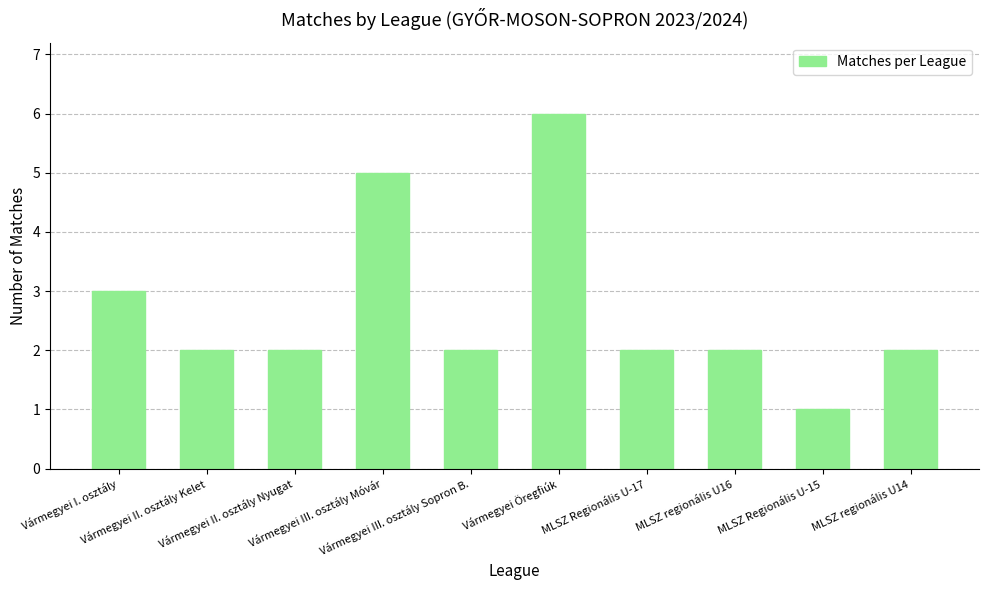

Does the chart contain any negative values?

No